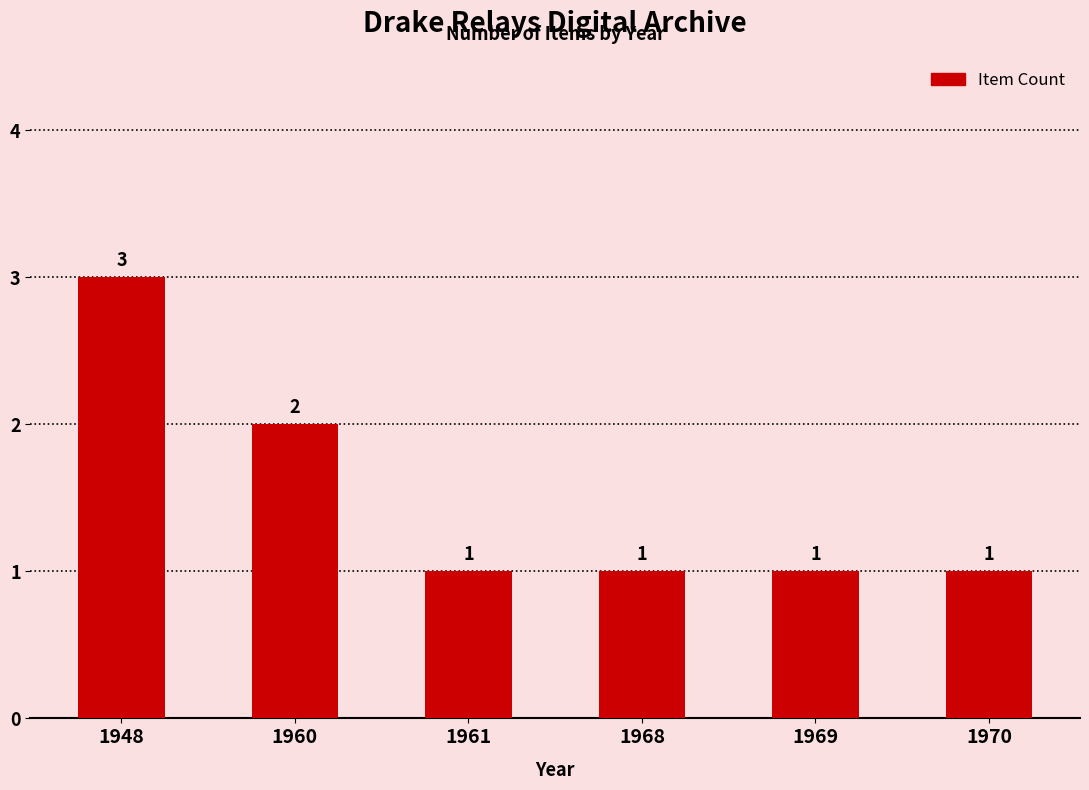

What is the change in value from 1948 to 1961?

-2